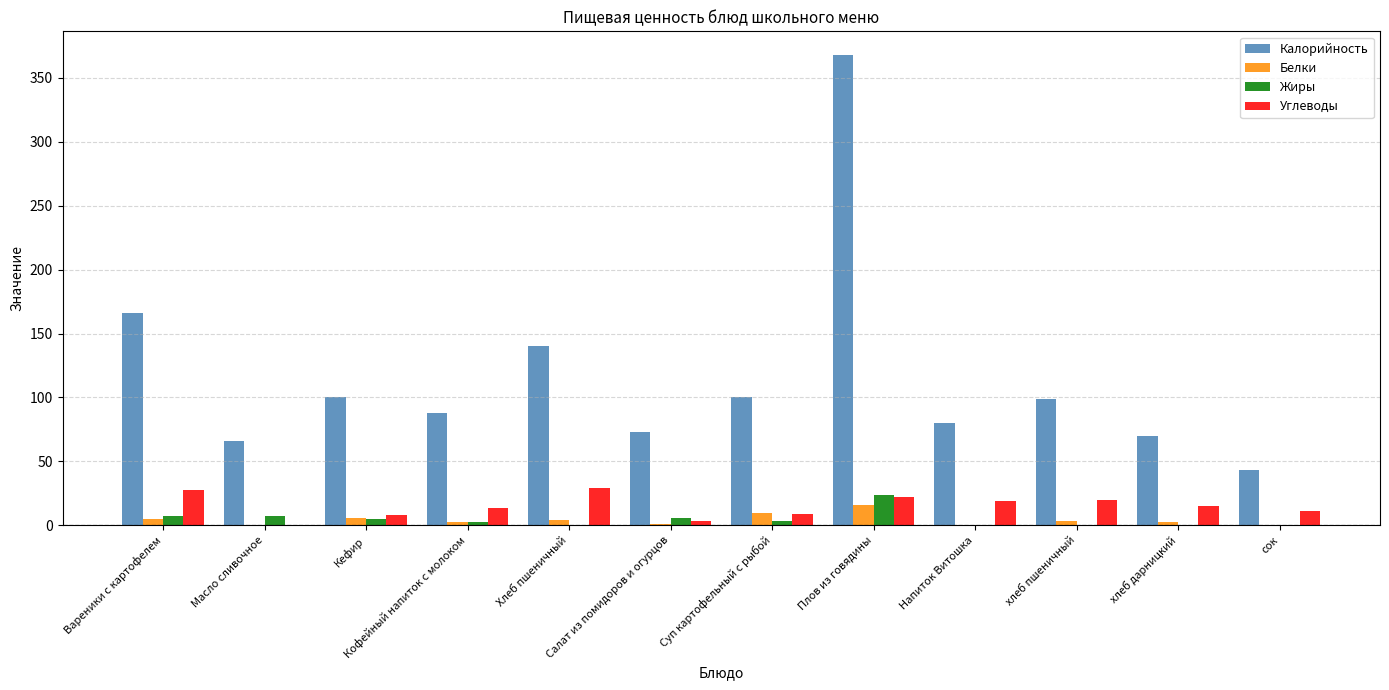

What is the approximate value of Калорийность at Плов из говядины?

368.0